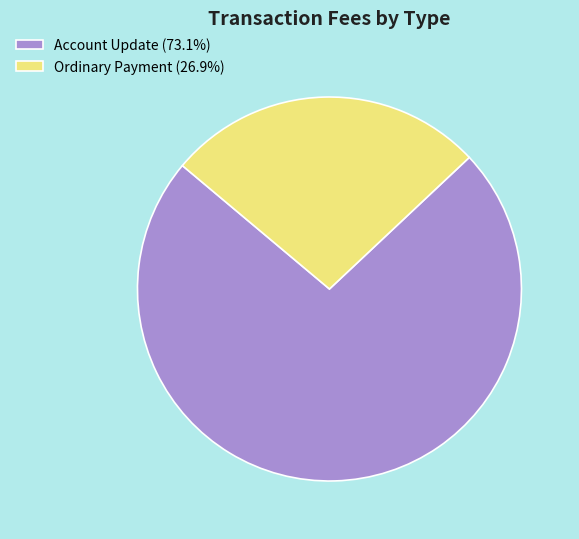

Is there any slice that represents more than half of the pie?

Yes